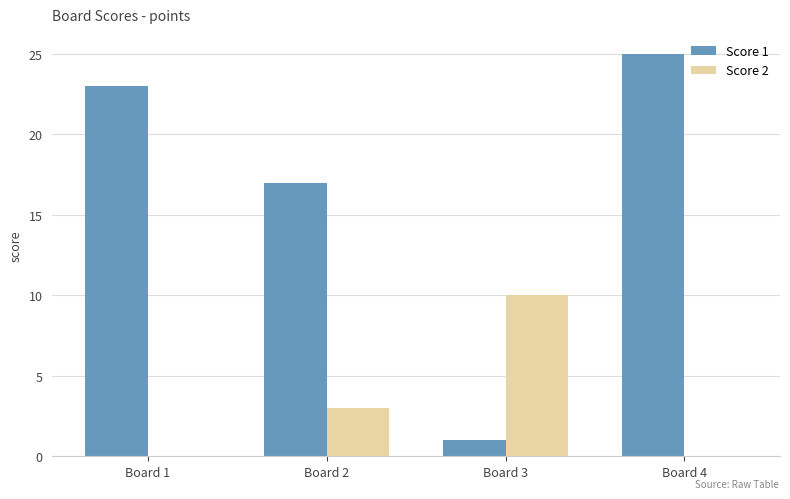

The value of Score 2 at Board 3 is 13. True or false?

False